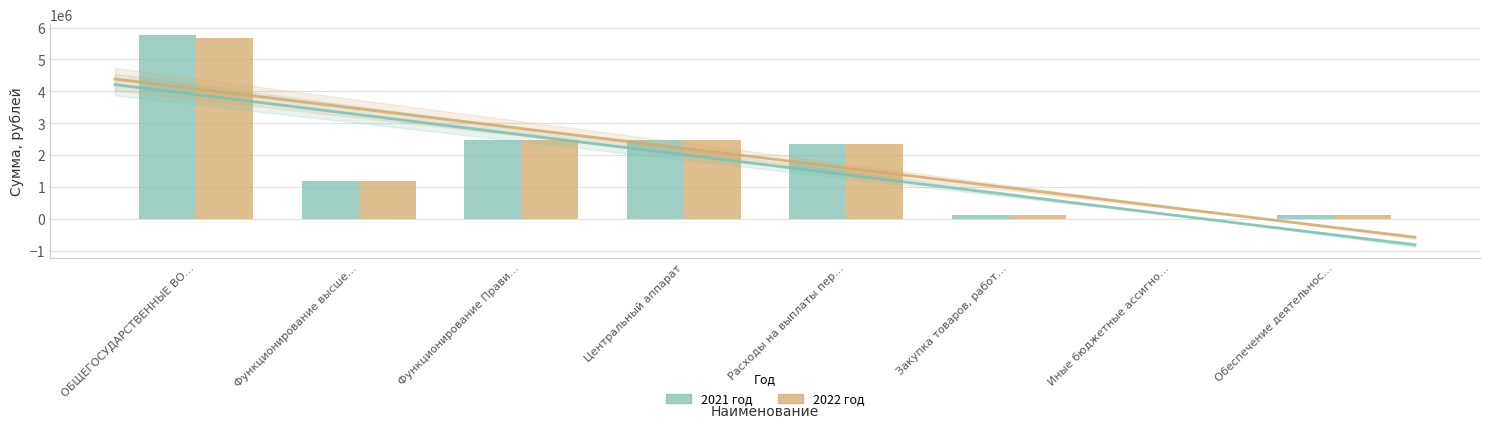

What value does the 2021 год series have at Закупка товаров, работ…?

120436.0